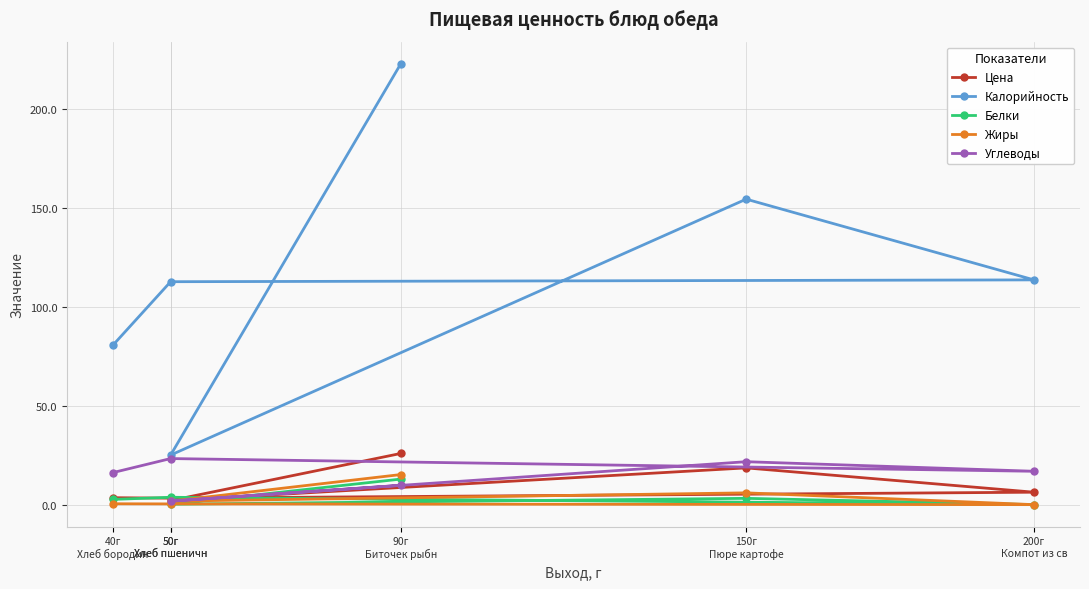

Rank the series at 200г
Компот из св from highest to lowest value.

Калорийность, Углеводы, Цена, Белки, Жиры